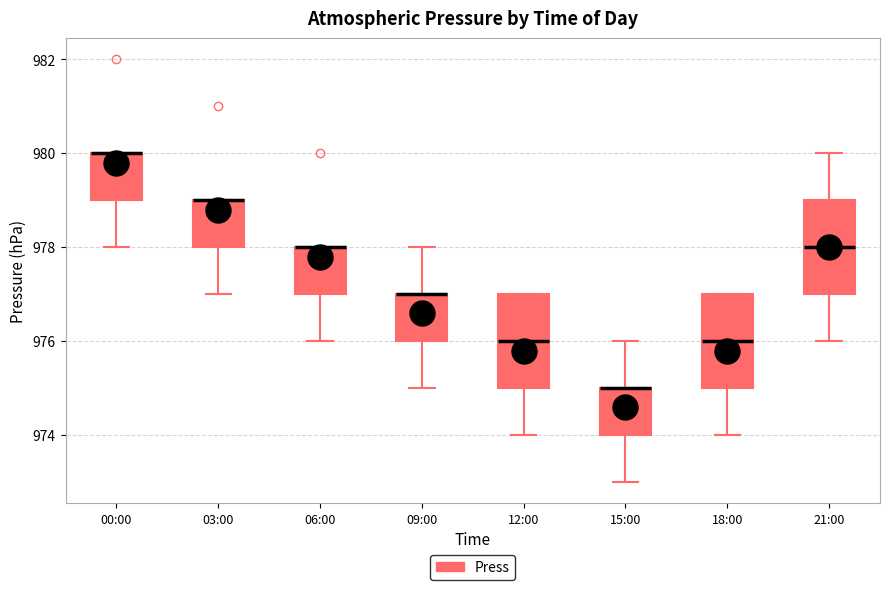

Reading left to right, transcribe this box plot: for each box, give where its median line is, the range the box spans, and where its two whiskers end, as read against the y-axis. The values are not printed on the chart, so give them approximately, as read against the axis.

00:00: median 980 (drawn on the box's upper edge), box 979 to 980, whiskers 978 to 980
03:00: median 979 (drawn on the box's upper edge), box 978 to 979, whiskers 977 to 979
06:00: median 978 (drawn on the box's upper edge), box 977 to 978, whiskers 976 to 978
09:00: median 977 (drawn on the box's upper edge), box 976 to 977, whiskers 975 to 978
12:00: median 976, box 975 to 977, whiskers 974 to 977
15:00: median 975 (drawn on the box's upper edge), box 974 to 975, whiskers 973 to 976
18:00: median 976, box 975 to 977, whiskers 974 to 977
21:00: median 978, box 977 to 979, whiskers 976 to 980